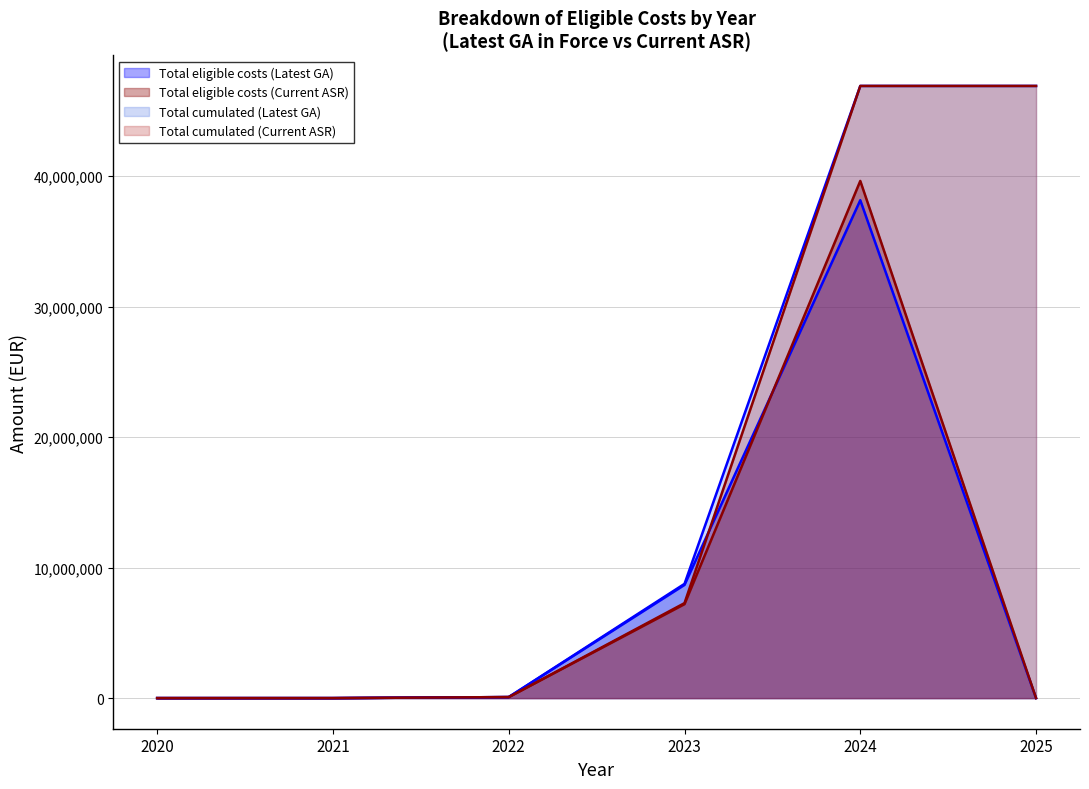

Which has a higher value, 2025 or 2023?

2023